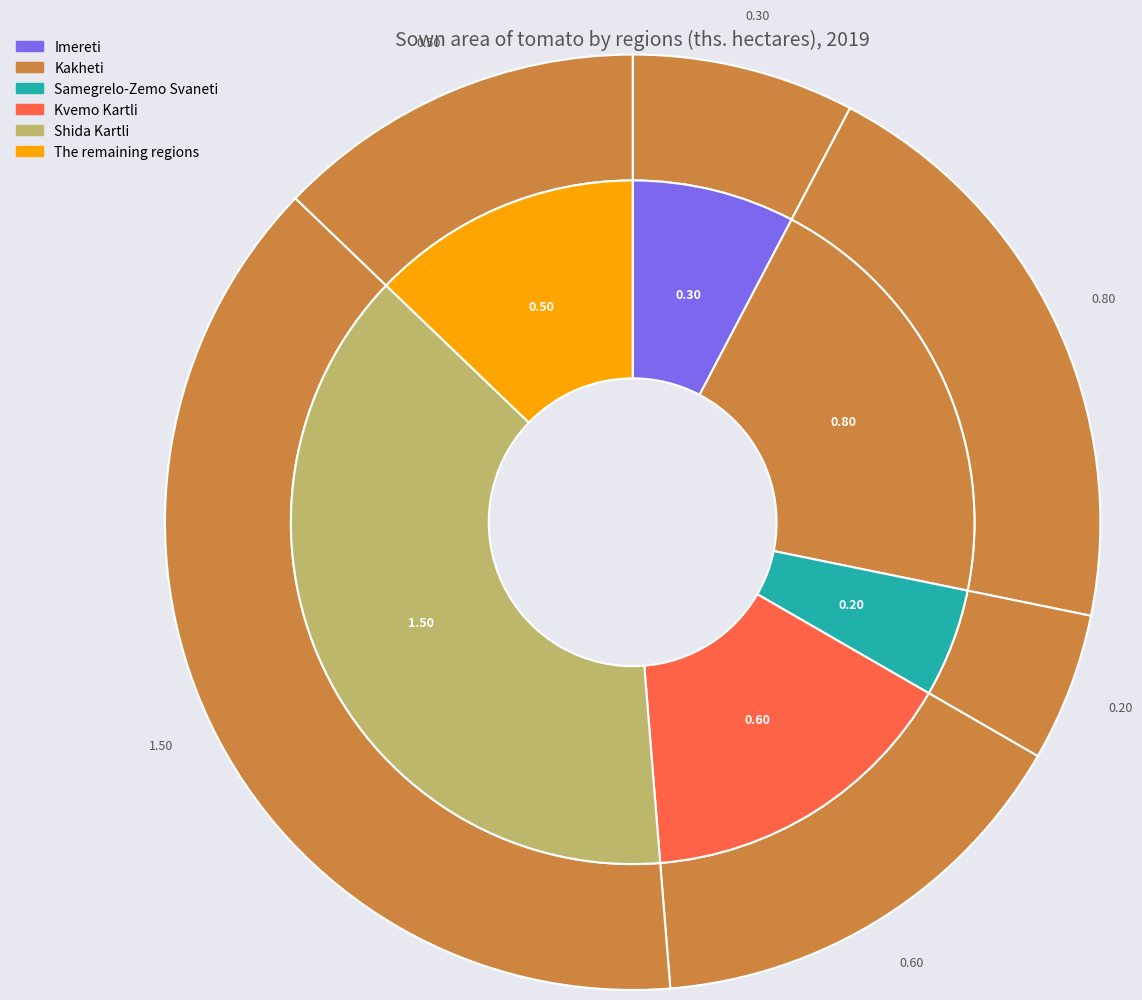

Count the number of slices in the pie.

6